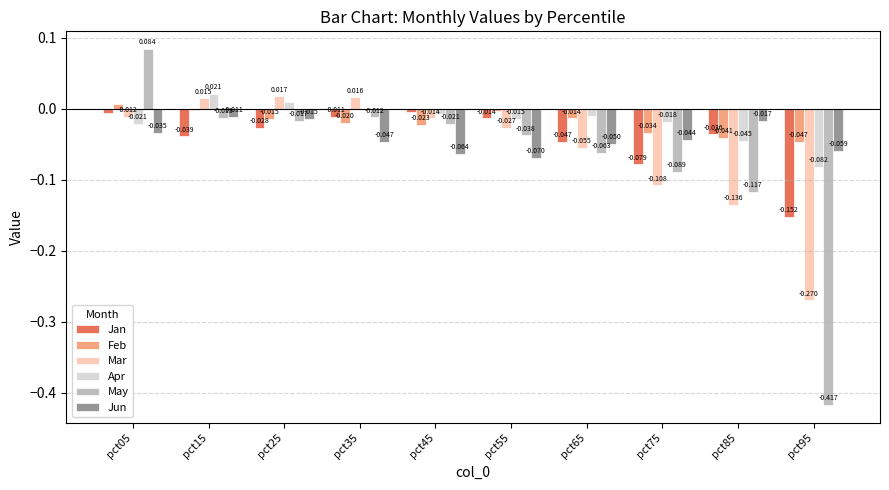

Which series has the largest total across all categories?

Apr